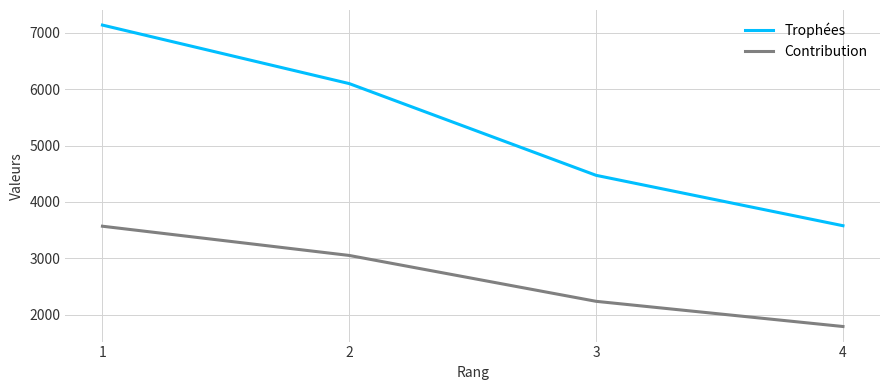

Reading left to right, what are all the values shown in this chart?

Trophées: 7139	6100	4472	3578
Contribution: 3569	3050	2236	1789